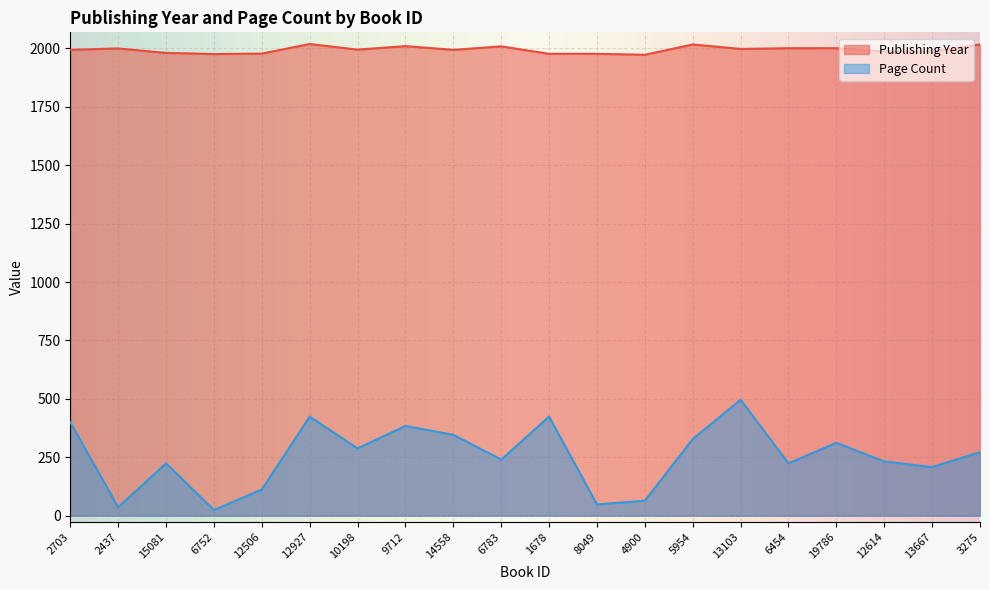

Read the pageCount value at 6454, to the nearest 50.

200